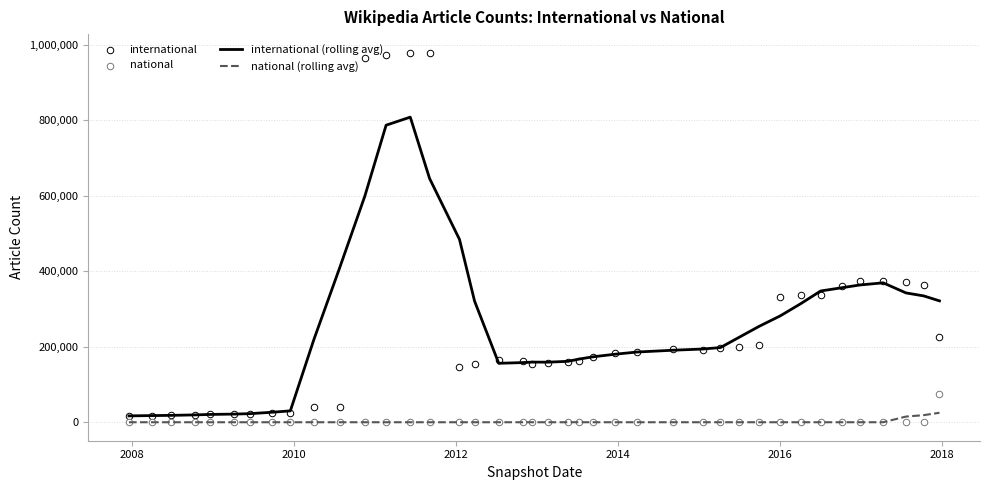

Which series has the largest Y range (max minus min)?

international